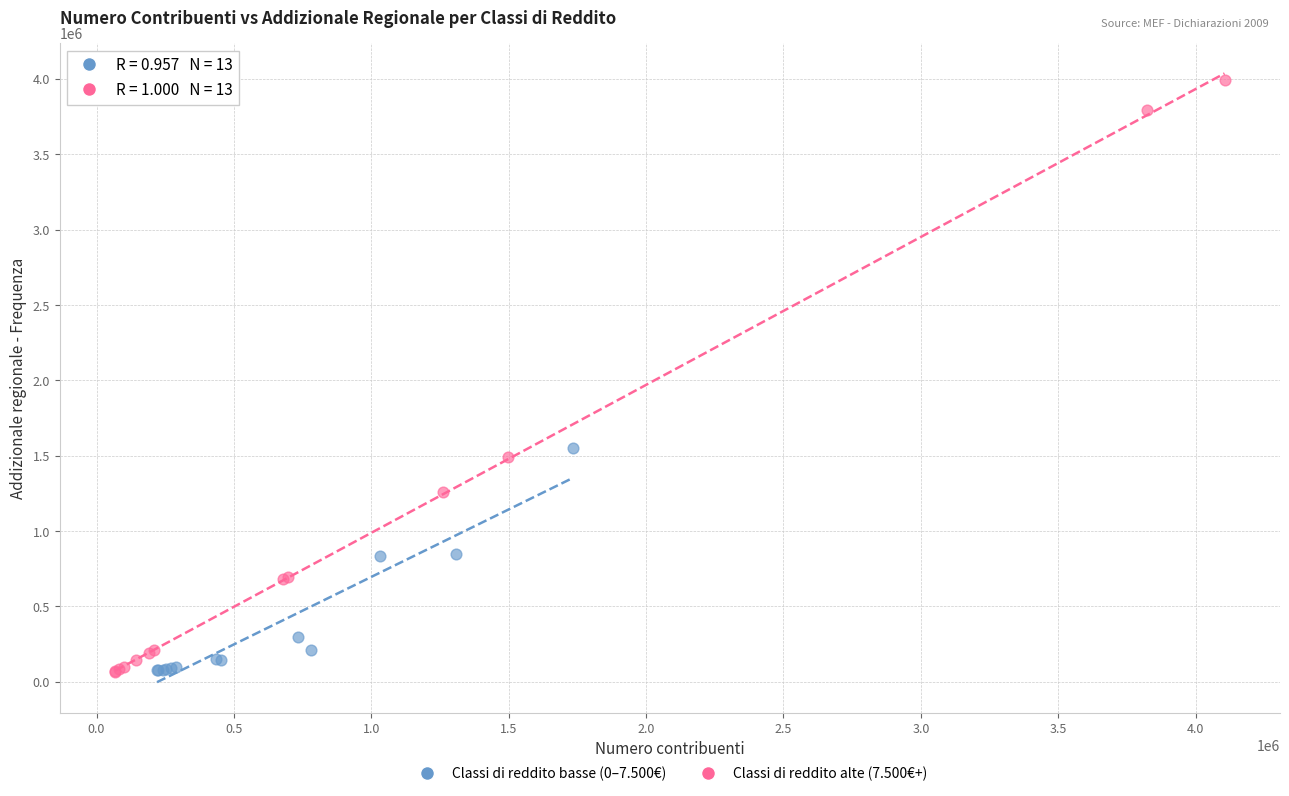

Which series has the largest Y range (max minus min)?

Classi di reddito alte (7.500€+)